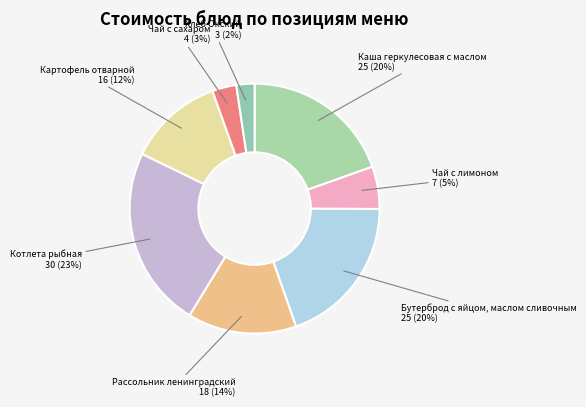

Which has a higher value, Каша геркулесовая с маслом or Чай с лимоном?

Каша геркулесовая с маслом